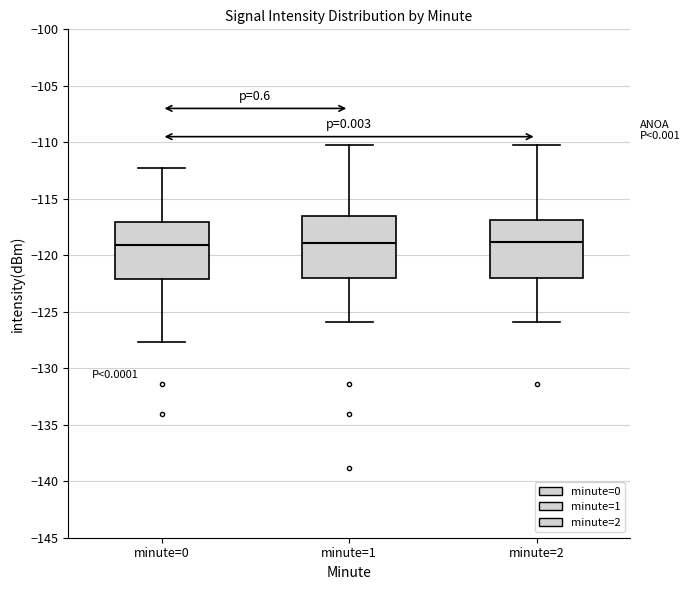

Reading left to right, read every box against the y-axis: the position of its median line, the range the box covers, and the ends of its whiskers. The values are not printed on the chart, so give them approximately, as read against the axis.

minute=0: median -119.0, box -122.0 to -117.0, whiskers -127.5 to -112.5
minute=1: median -119.0, box -122.0 to -116.5, whiskers -126.0 to -110.5
minute=2: median -119.0, box -122.0 to -117.0, whiskers -126.0 to -110.5